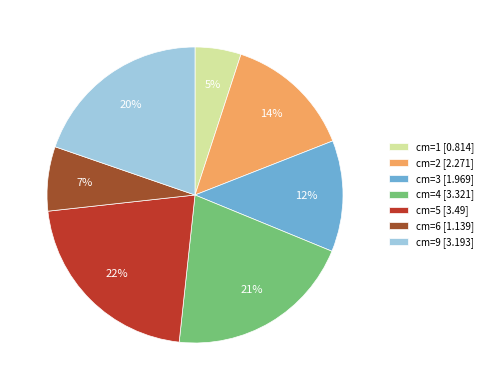

To the nearest percent, what is the difference between the largest and smallest slice percentages?

17%